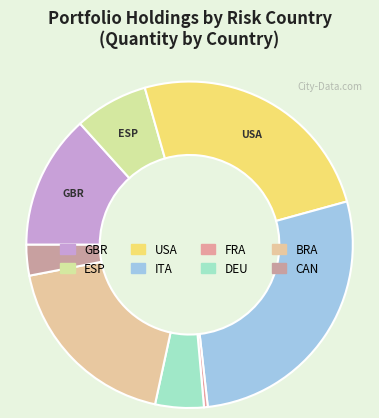

Does USA represent more than half of the total?

No